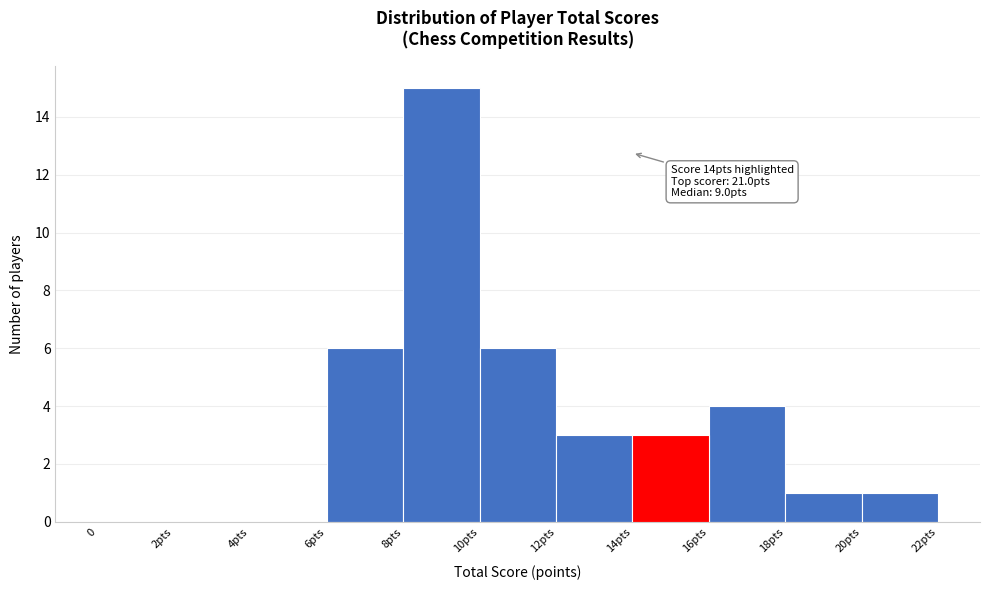

Reading left to right, transcribe all the data shown in this chart.

0=0	2pts=0	4pts=0	6pts=6	8pts=15	10pts=6	12pts=3	14pts=3	16pts=4	18pts=1	20pts=1